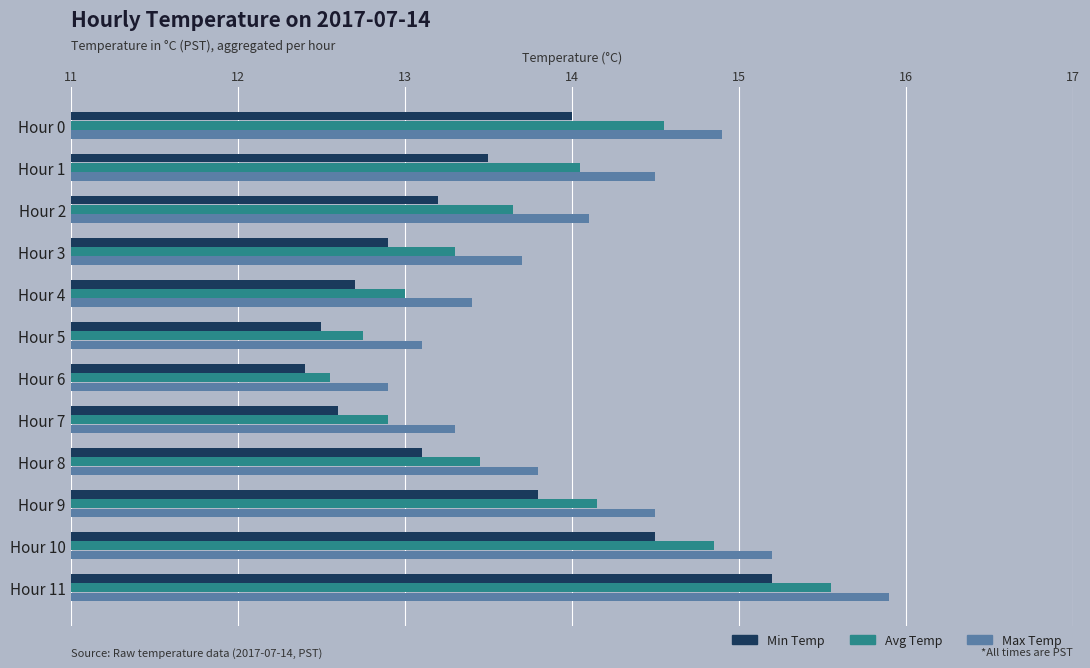

The value of Min Temp at Hour 3 is 19.2. True or false?

False